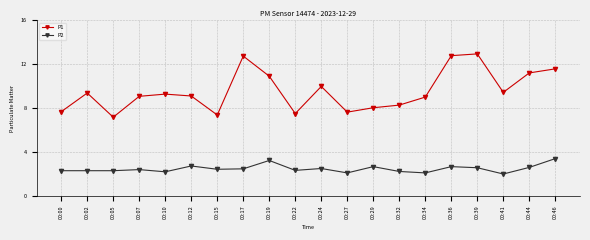

Which label corresponds to the largest value in the chart?

00:39